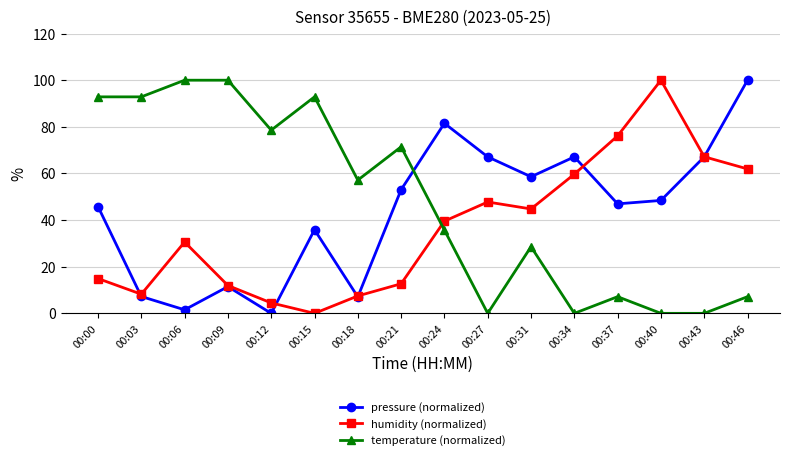

At which category does humidity (normalized) reach its first local valley?

00:03